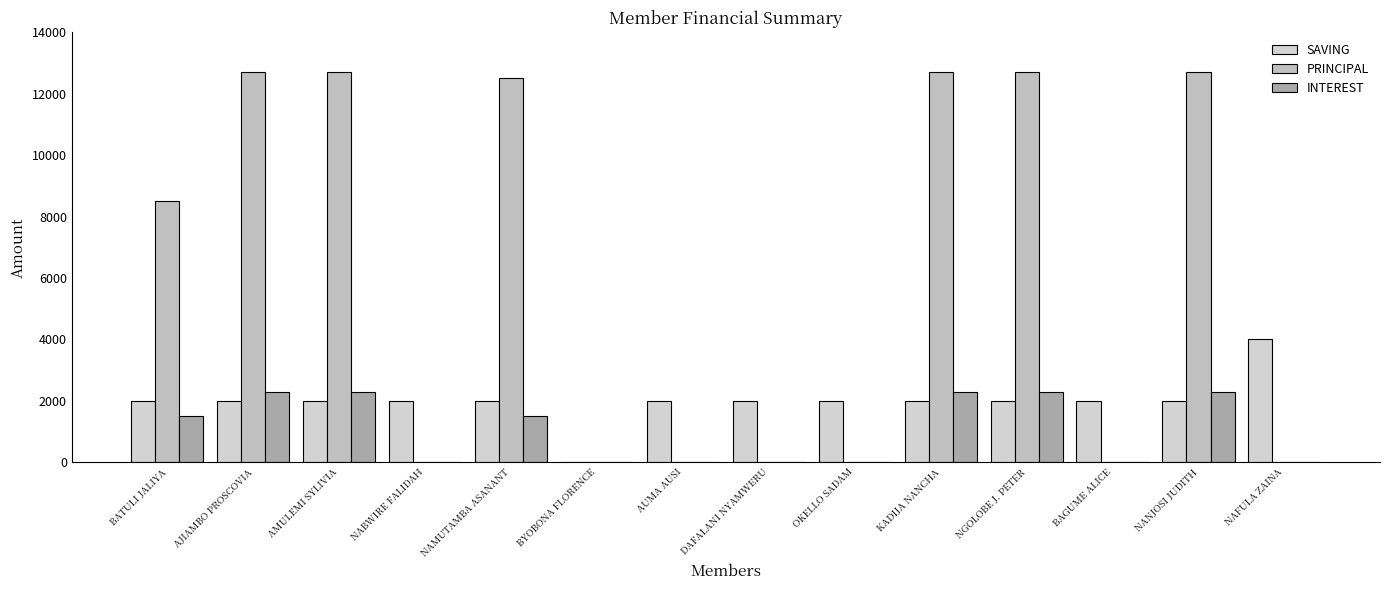

Reading left to right, transcribe all the data shown in this chart.

SAVING: BATULI JALIYA=2000	AJIAMBO PROSCOVIA=2000	AMULEMI SYLIVIA=2000	NABWIRE FALIDAH=2000	NAMUTAMBA ASANANT=2000	BYOBONA FLORENCE=0	AUMA AUSI=2000	DAFALANI NYAMWERU=2000	OKELLO SADAM=2000	KADIJA NANCHA=2000	NGOLOBE J. PETER=2000	BAGUME ALICE=2000	NANJOSI JUDITH=2000	NAFULA ZAINA=4000
PRINCIPAL: BATULI JALIYA=8500	AJIAMBO PROSCOVIA=12700	AMULEMI SYLIVIA=12700	NABWIRE FALIDAH=0	NAMUTAMBA ASANANT=12500	BYOBONA FLORENCE=0	AUMA AUSI=0	DAFALANI NYAMWERU=0	OKELLO SADAM=0	KADIJA NANCHA=12700	NGOLOBE J. PETER=12700	BAGUME ALICE=0	NANJOSI JUDITH=12700	NAFULA ZAINA=0
INTEREST: BATULI JALIYA=1500	AJIAMBO PROSCOVIA=2300	AMULEMI SYLIVIA=2300	NABWIRE FALIDAH=0	NAMUTAMBA ASANANT=1500	BYOBONA FLORENCE=0	AUMA AUSI=0	DAFALANI NYAMWERU=0	OKELLO SADAM=0	KADIJA NANCHA=2300	NGOLOBE J. PETER=2300	BAGUME ALICE=0	NANJOSI JUDITH=2300	NAFULA ZAINA=0